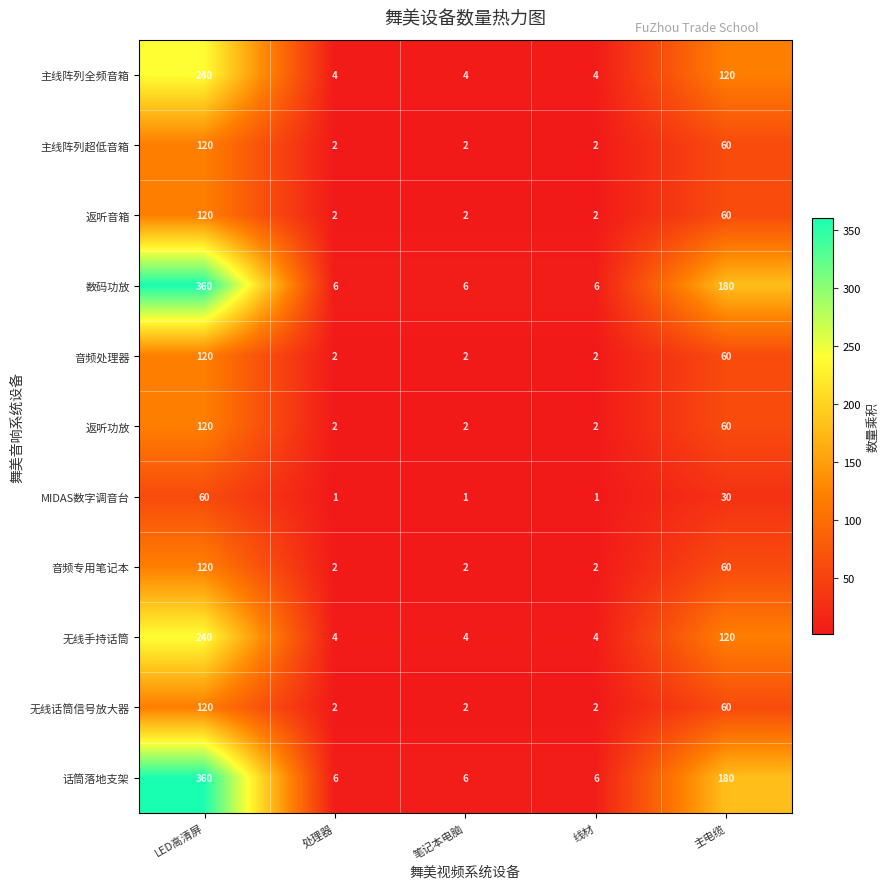

What is the spread (max minus min) of values at LED高清屏?

300